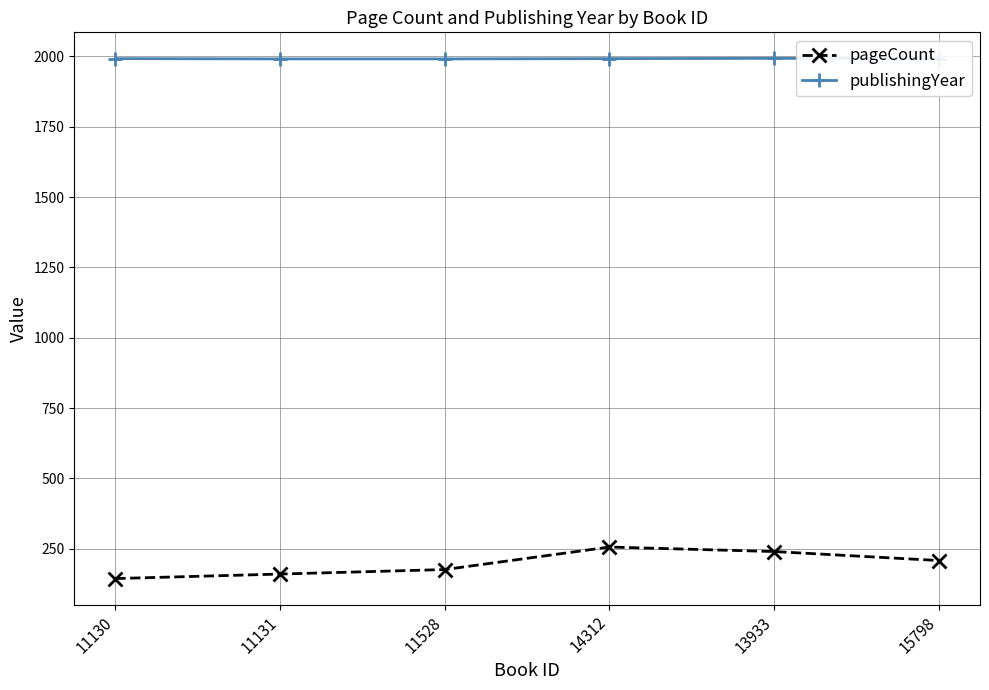

True or false: publishingYear and pageCount cross at least once.

False